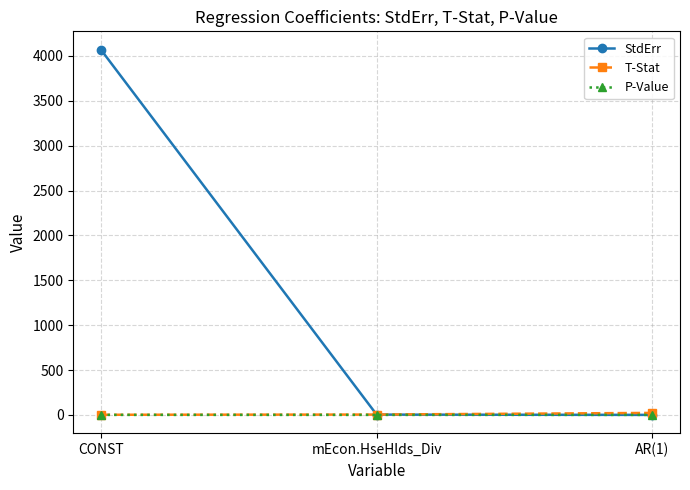

Is the value of StdErr at CONST greater than the value of P-Value at CONST?

Yes